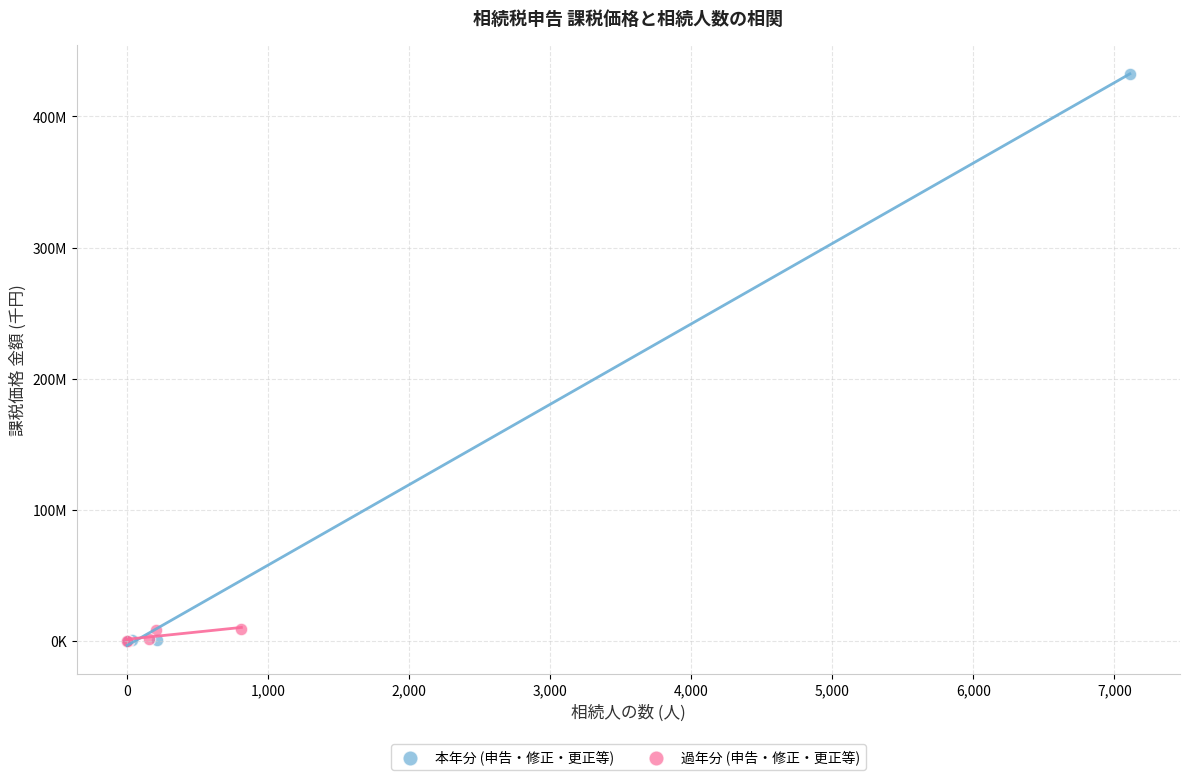

Which series has the widest spread of Y values?

本年分 (申告・修正・更正等)